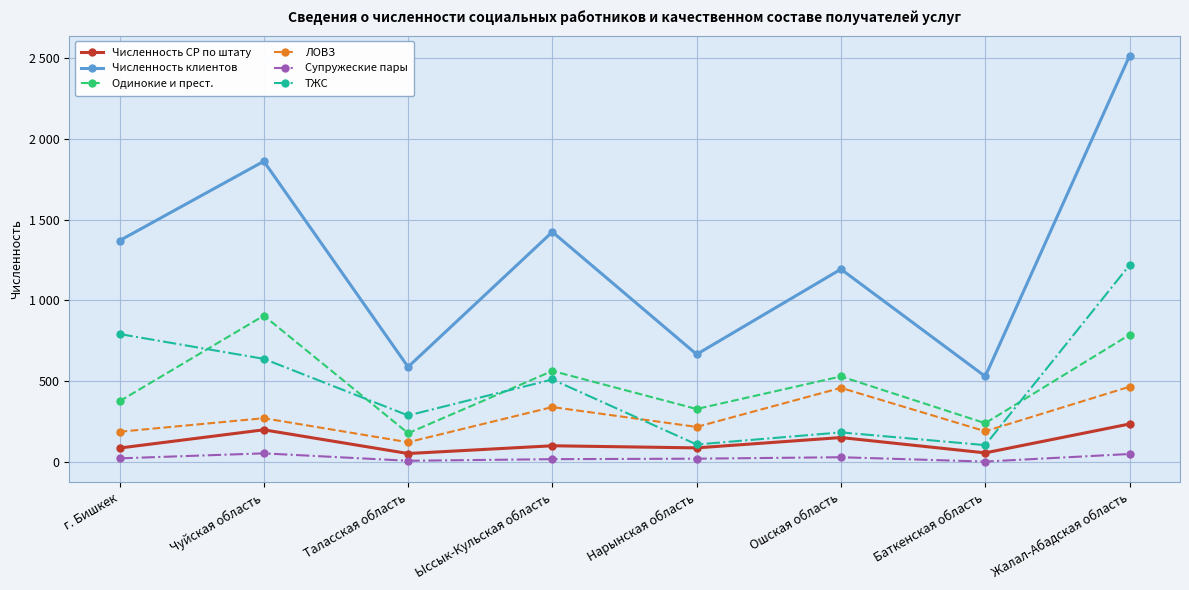

Does the chart have visible grid lines?

Yes